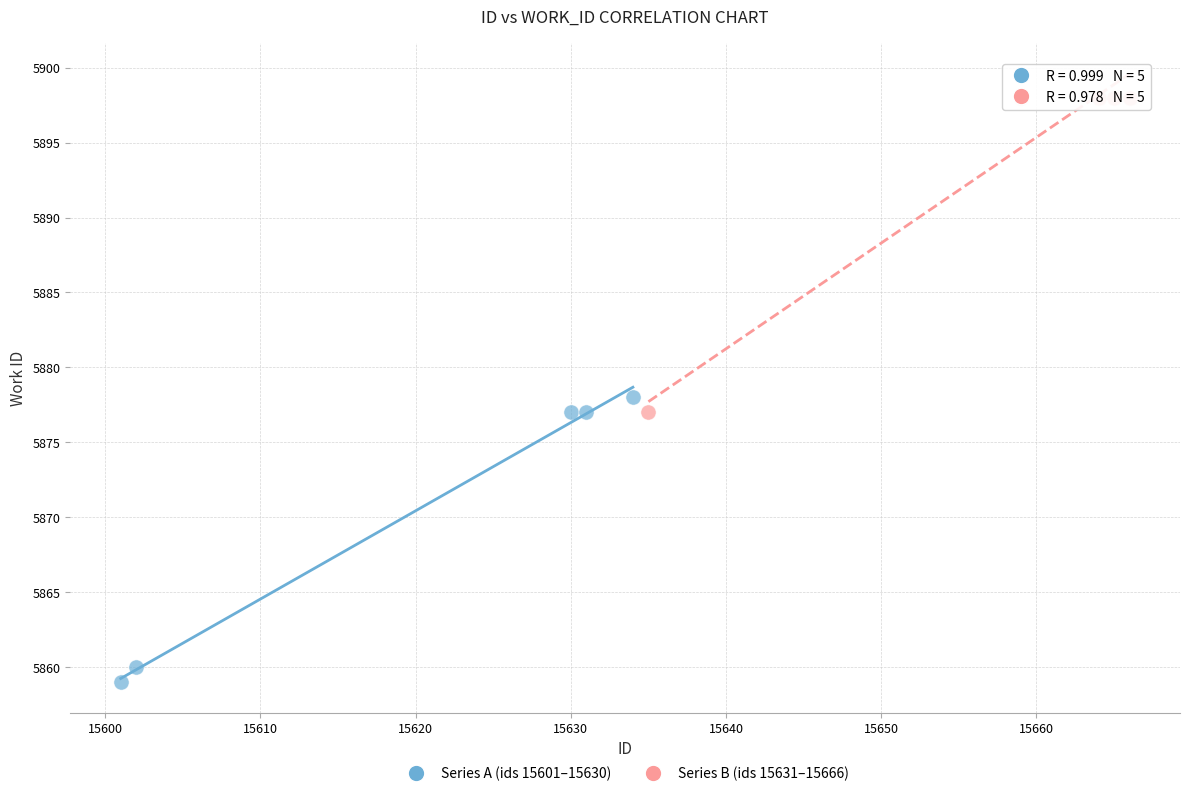

Which series has the largest Y range (max minus min)?

Series B (ids 15631–15666)